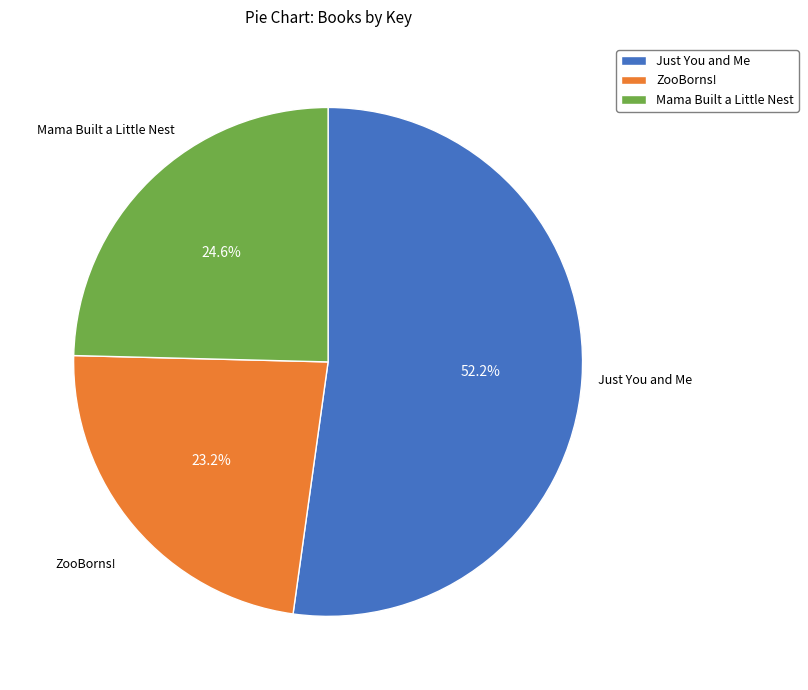

To the nearest percent, what portion does Mama Built a Little Nest represent?

25%